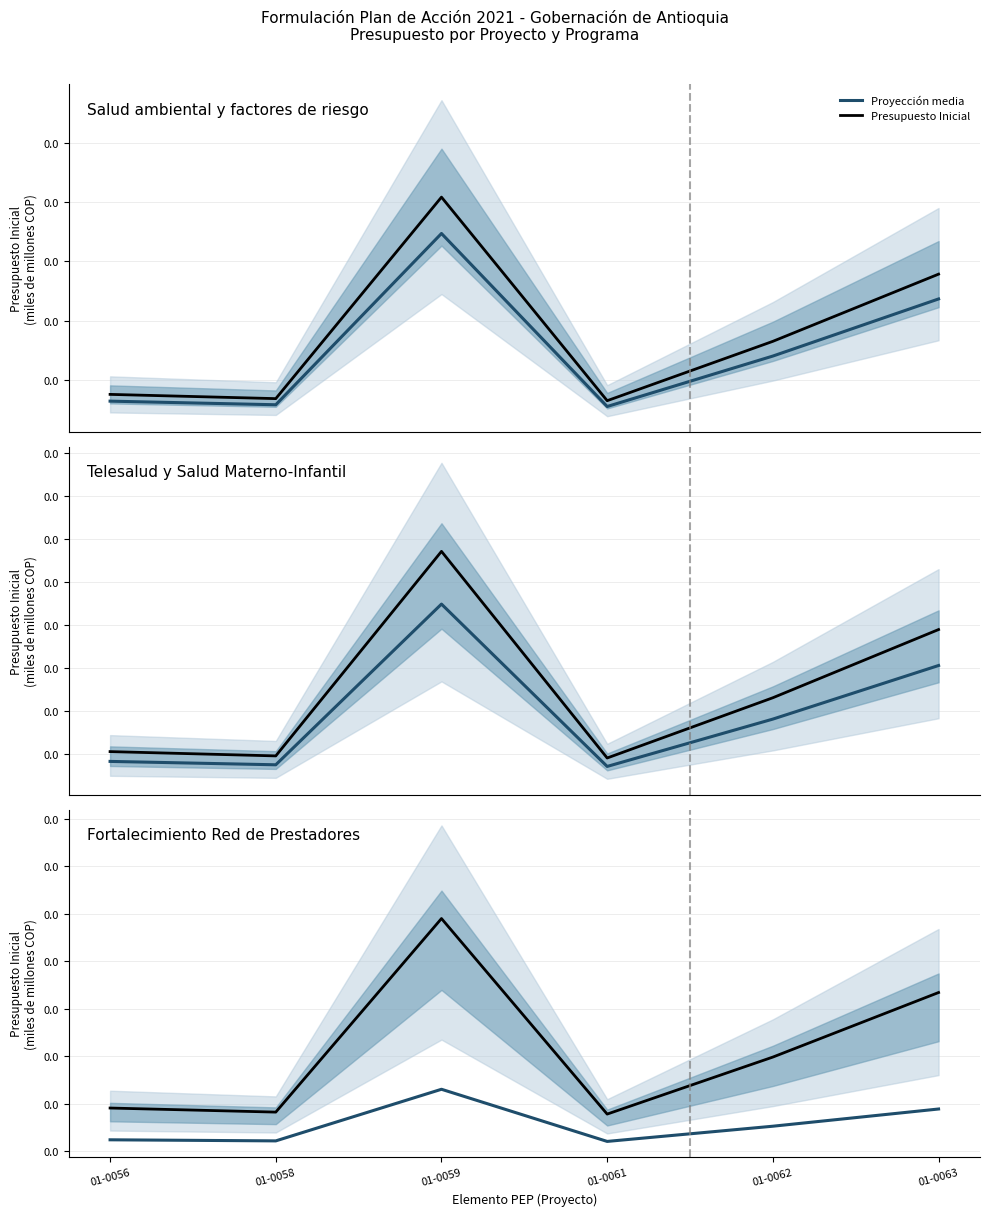

At which label is Presupuesto Inicial closest to 0?

01-0061